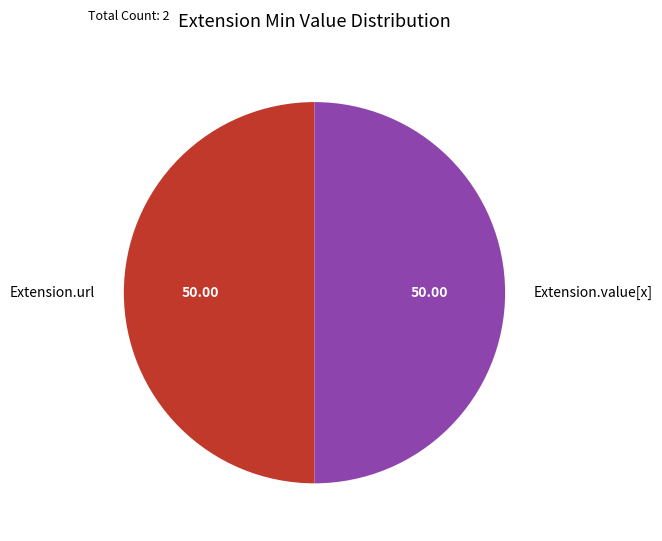

Is the sum of Extension.value[x] and Extension.url greater than half?

Yes